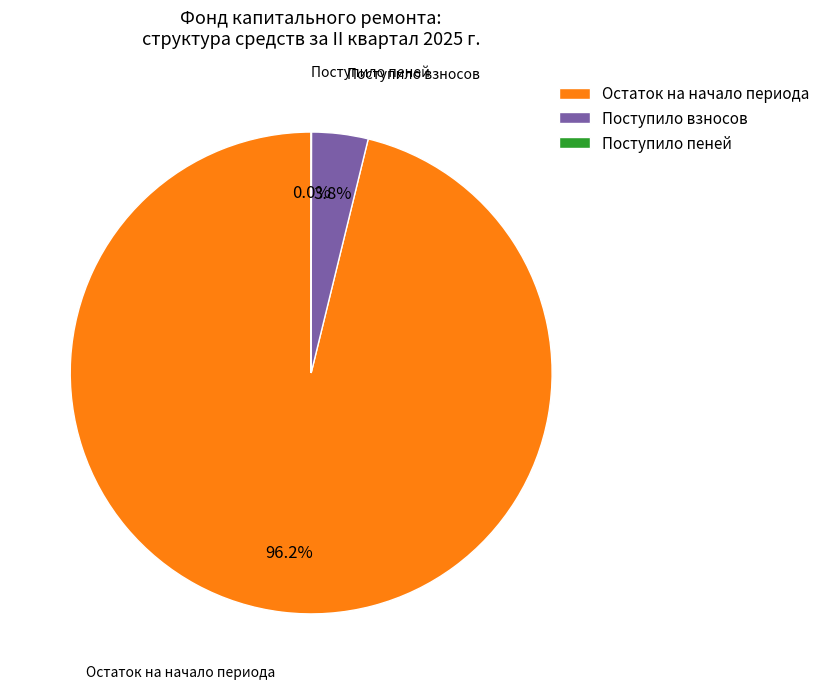

Which slice is the largest?

Остаток на начало периода